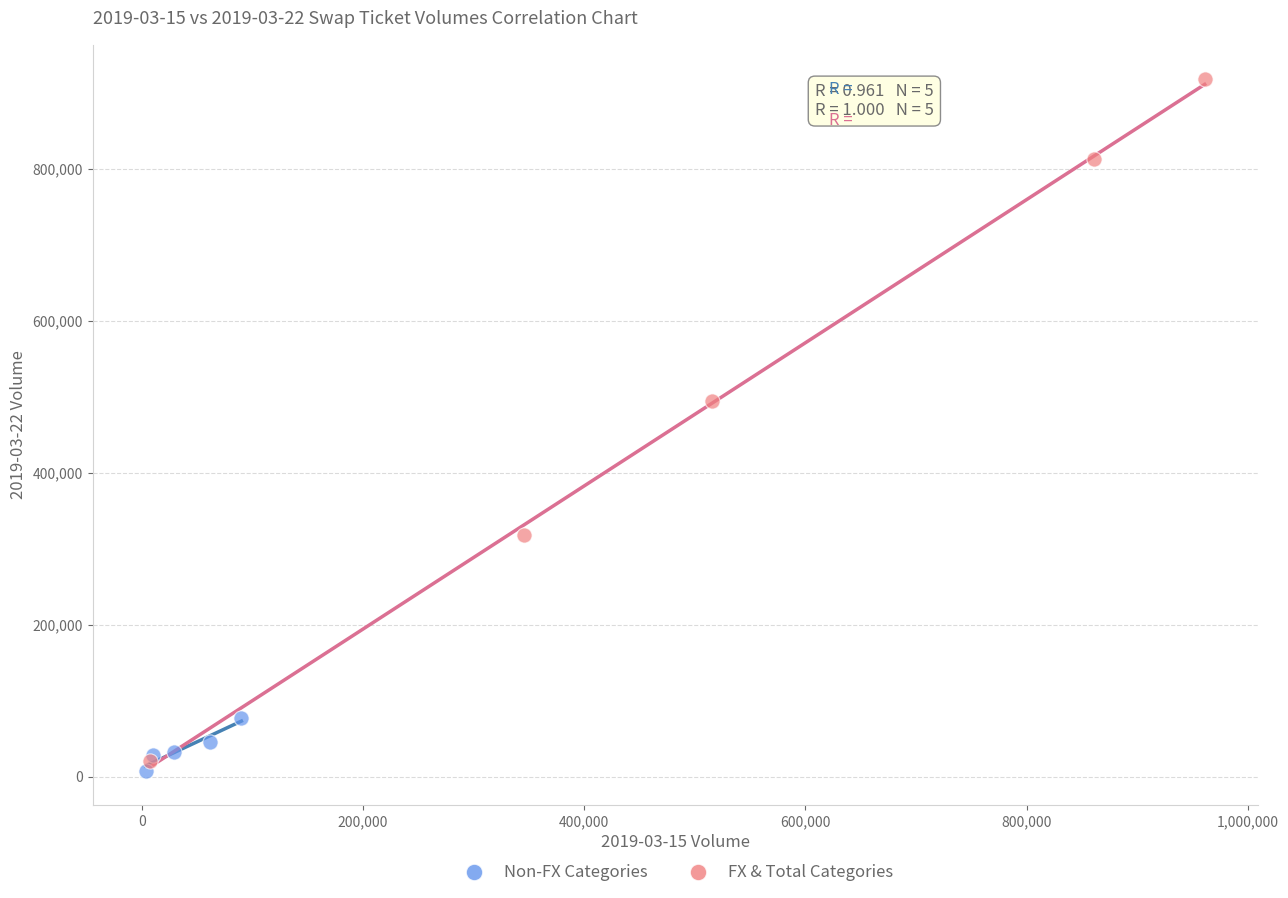

Which series contains the highest Y value?

FX & Total Categories